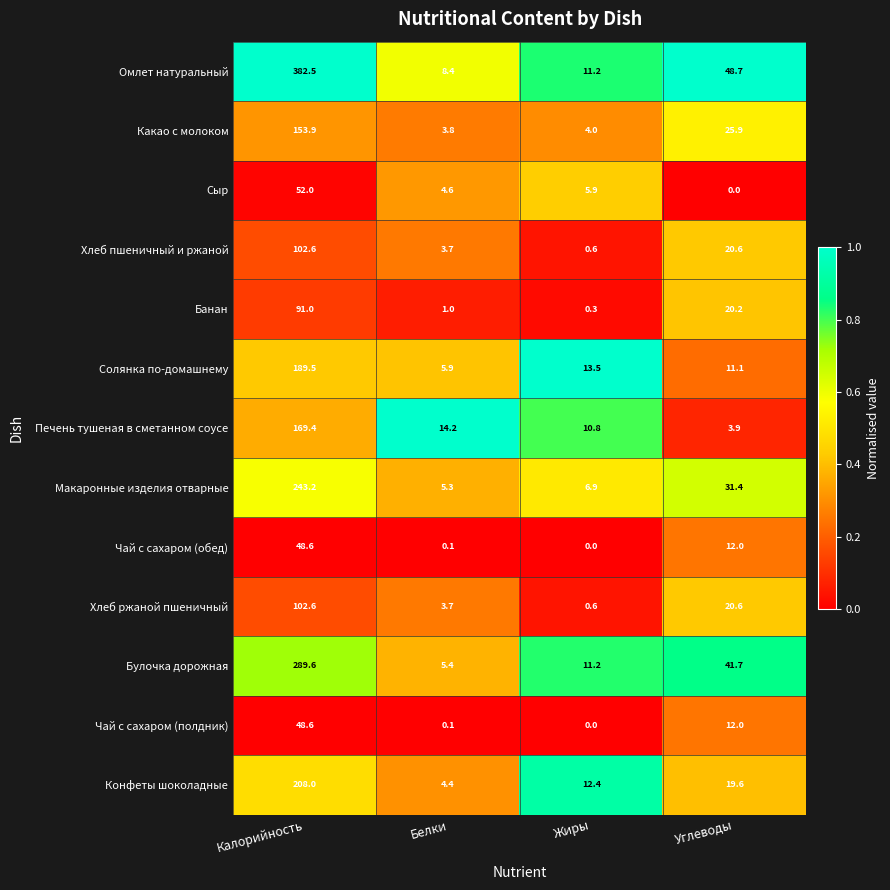

At which label does Банан reach its minimum?

Жиры